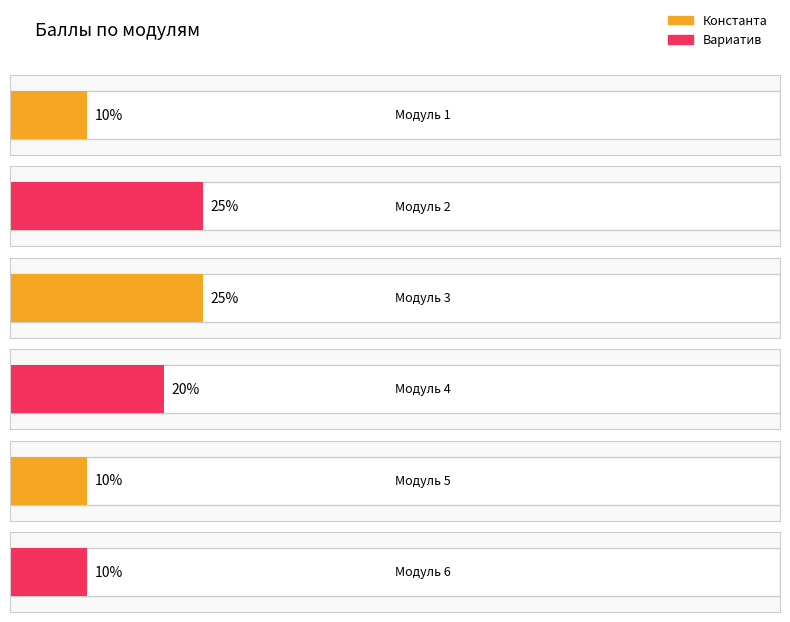

Reading right to left, transcribe all the data shown in this chart.

Модуль 6=10	Модуль 5=10	Модуль 4=20	Модуль 3=25	Модуль 2=25	Модуль 1=10